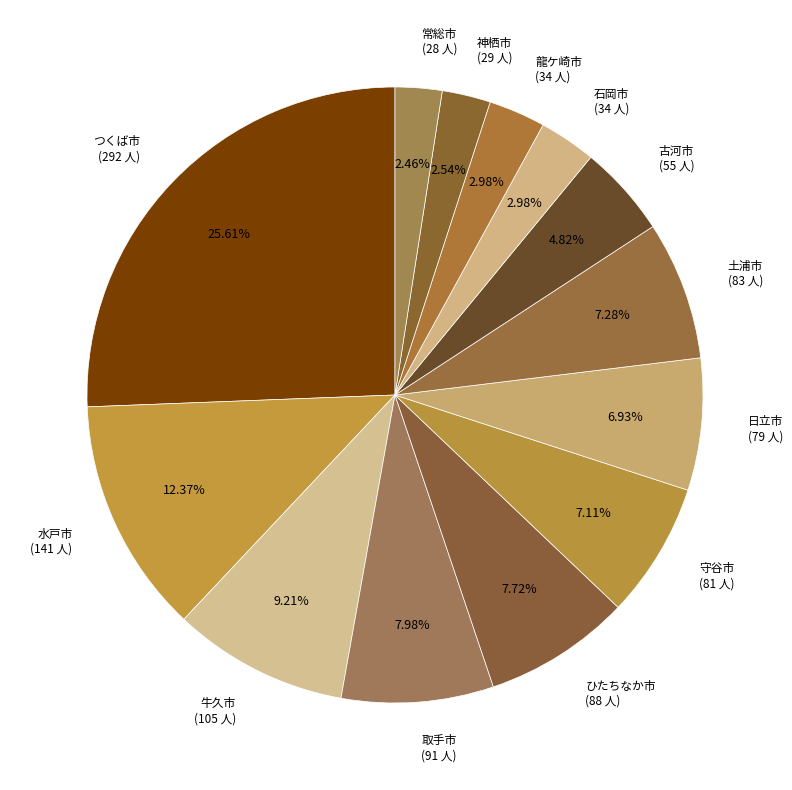

Approximately how many times larger is the value at 水戸市 (141 人) compared to ひたちなか市 (88 人)?

1.6